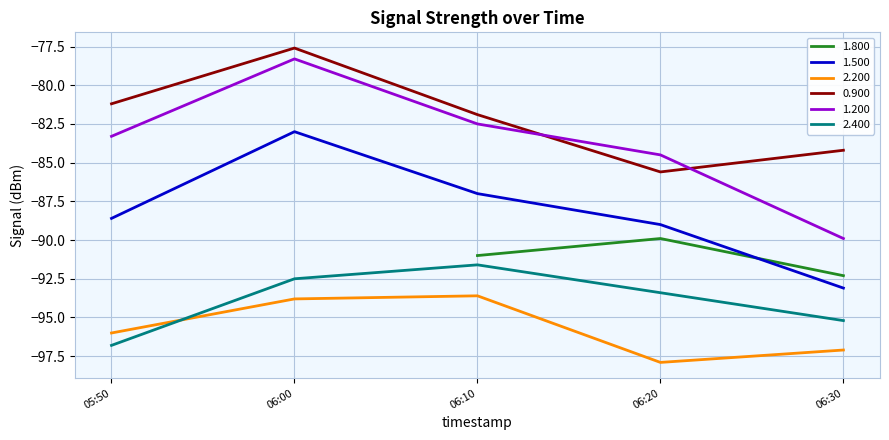

True or false: 1.200 and 2.400 cross at least once.

False